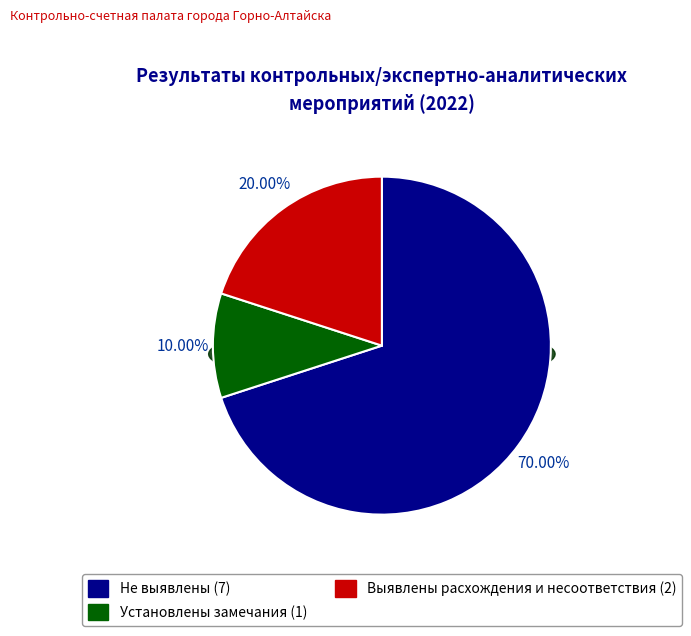

What is the ratio of the value at Выявлены расхождения и несоответствия to the value at Установлены замечания?

2.0